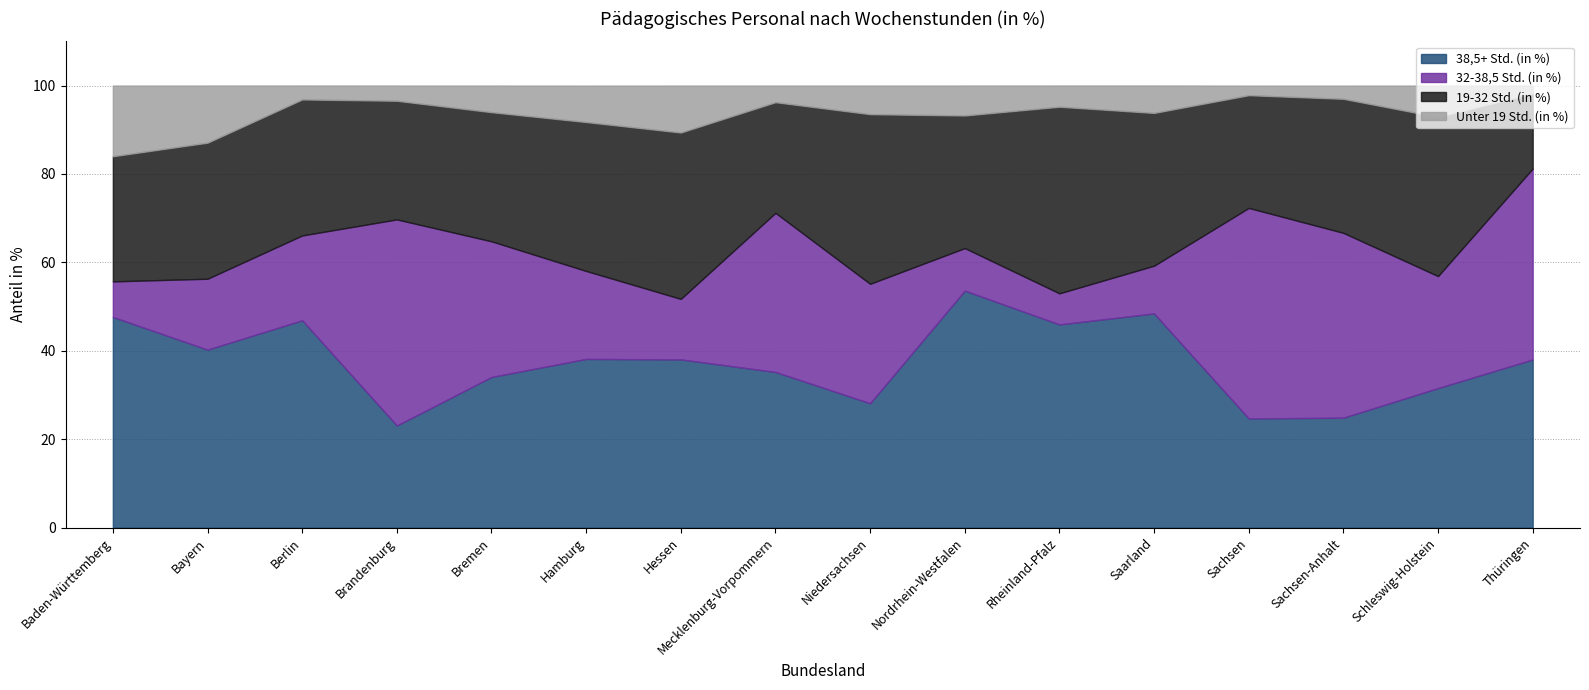

List the labels in order of Unter 19 Std. (in %) value, smallest first.

Thüringen, Sachsen, Sachsen-Anhalt, Berlin, Brandenburg, Mecklenburg-Vorpommern, Rheinland-Pfalz, Bremen, Saarland, Niedersachsen, Nordrhein-Westfalen, Schleswig-Holstein, Hamburg, Hessen, Bayern, Baden-Württemberg